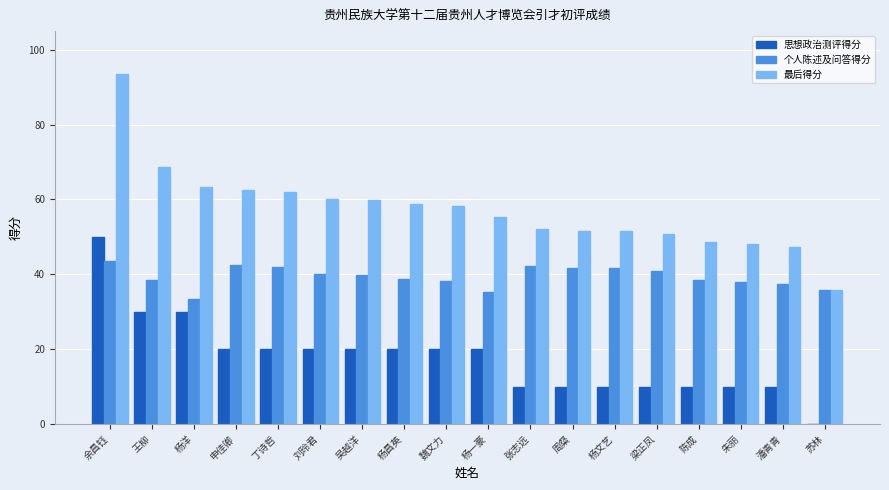

What is the average value of the 个人陈述及问答得分 series?

39.4